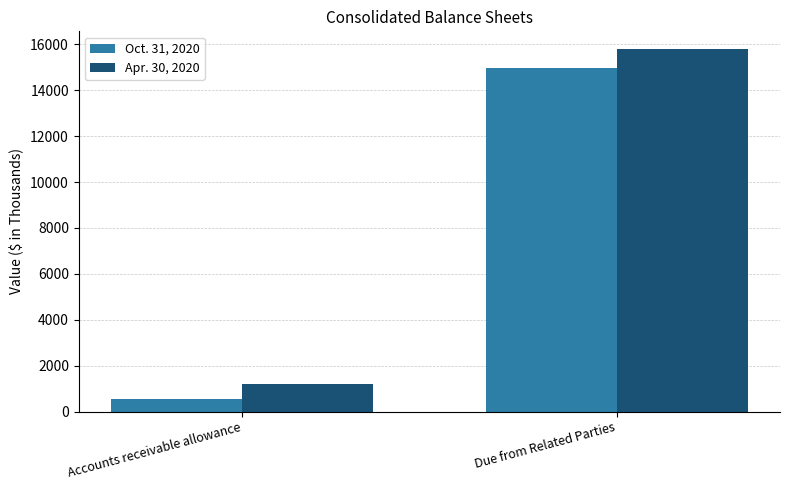

Reading left to right, what are all the values shown in this chart?

Oct. 31, 2020: Accounts receivable allowance=561	Due from Related Parties=14974
Apr. 30, 2020: Accounts receivable allowance=1190	Due from Related Parties=15779